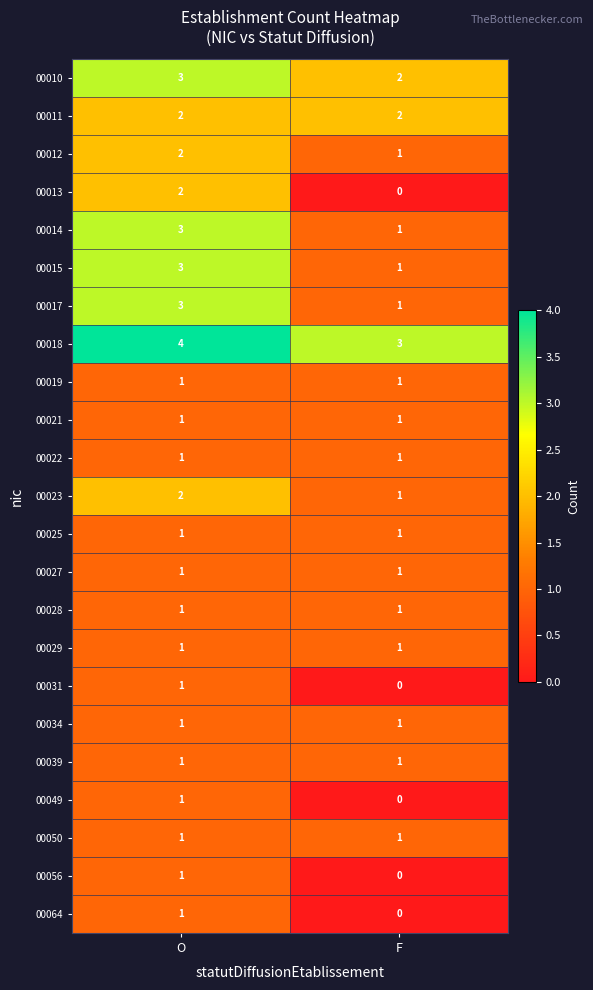

Is it true that 00015 equals 1 at F?

True